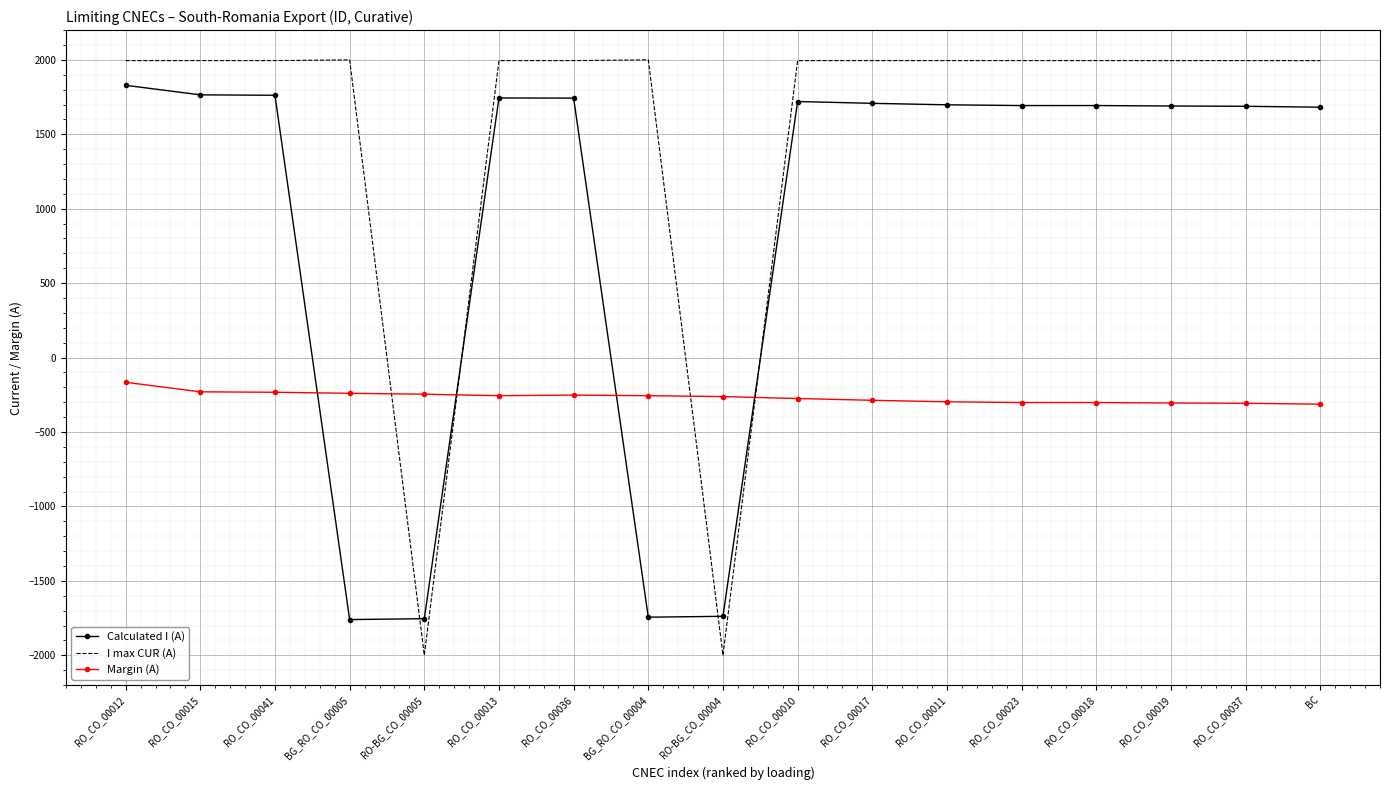

True or false: Margin (A) and Calculated I (A) cross at least once.

True